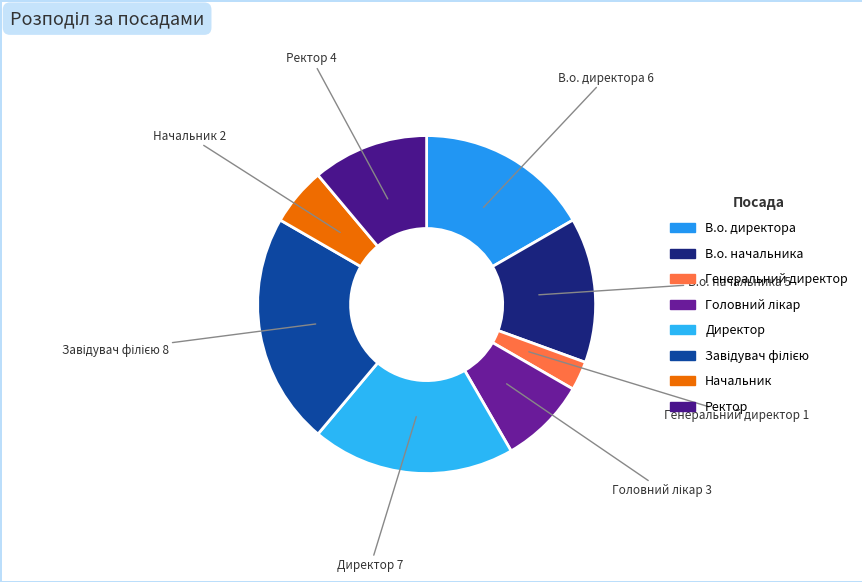

Which category has the smallest portion of the pie?

Генеральний директор